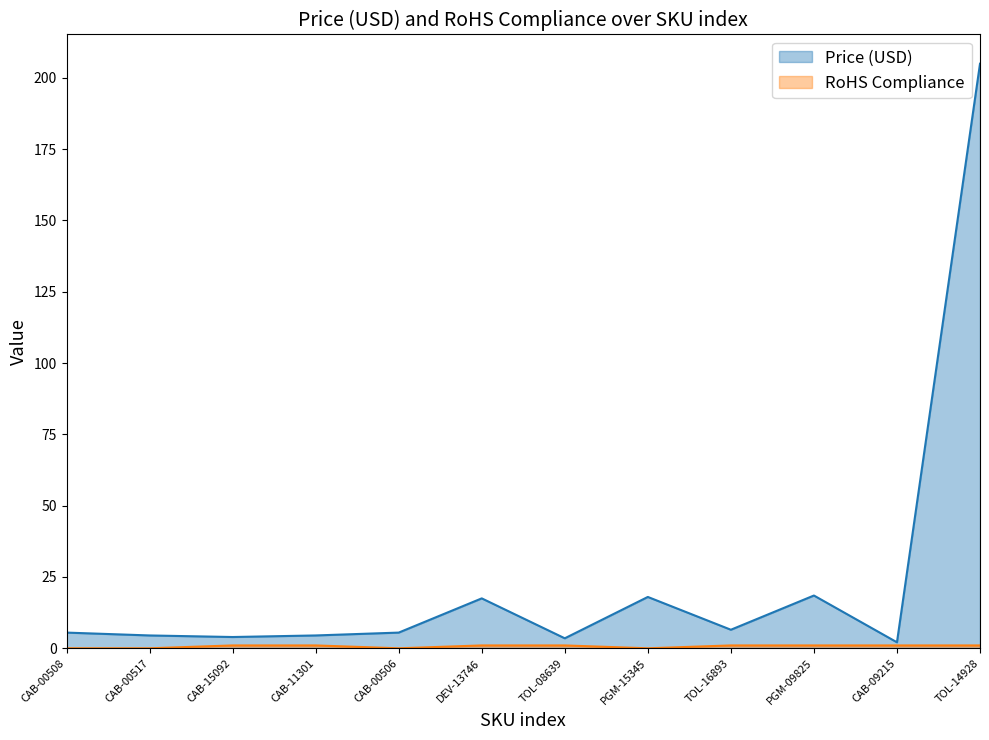

What is the value of the RoHS Compliance point at the 9th from the left?

1.0